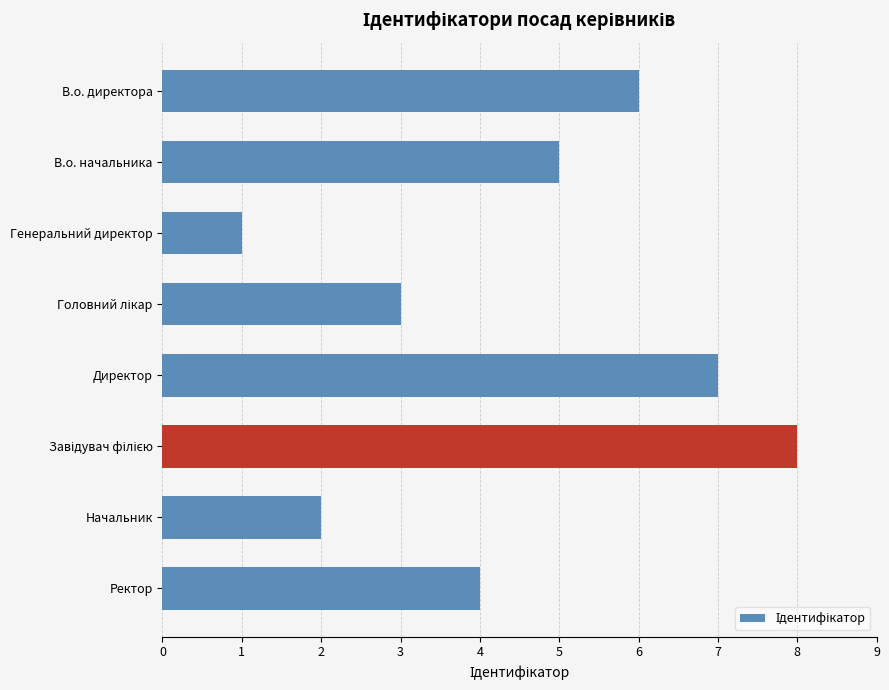

Between В.о. директора and Ректор, which is larger?

В.о. директора